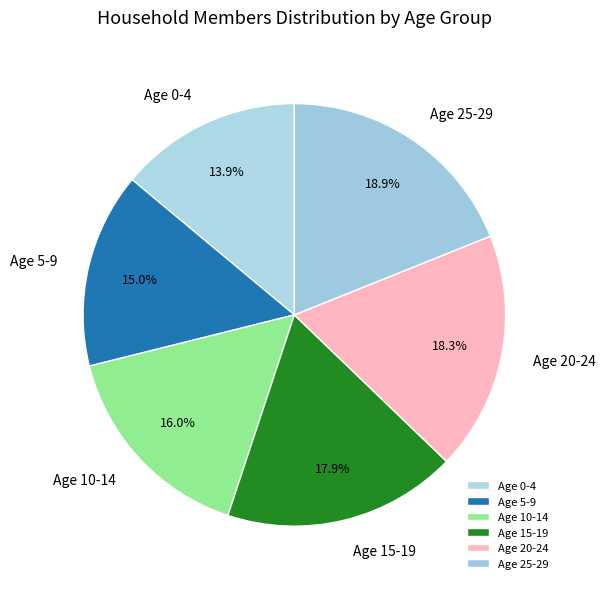

What is the largest slice in the pie chart?

Age 25-29